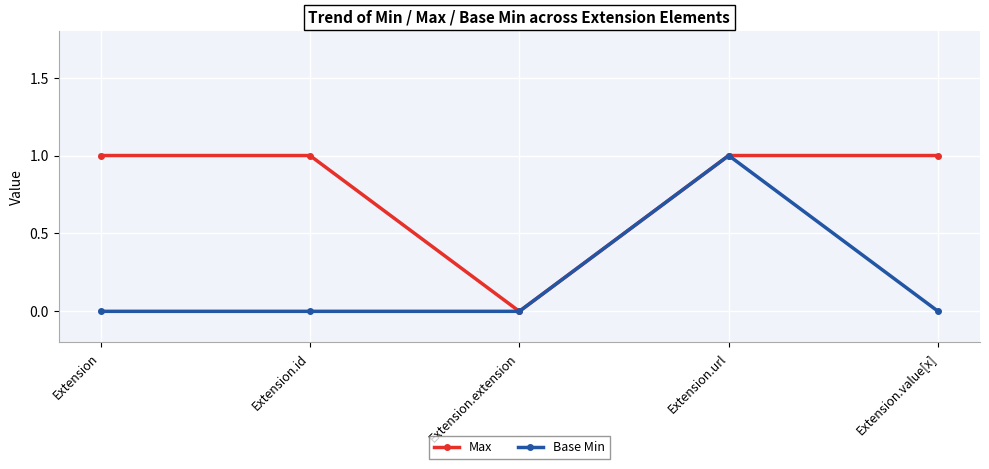

What position from the left is Extension.extension?

3